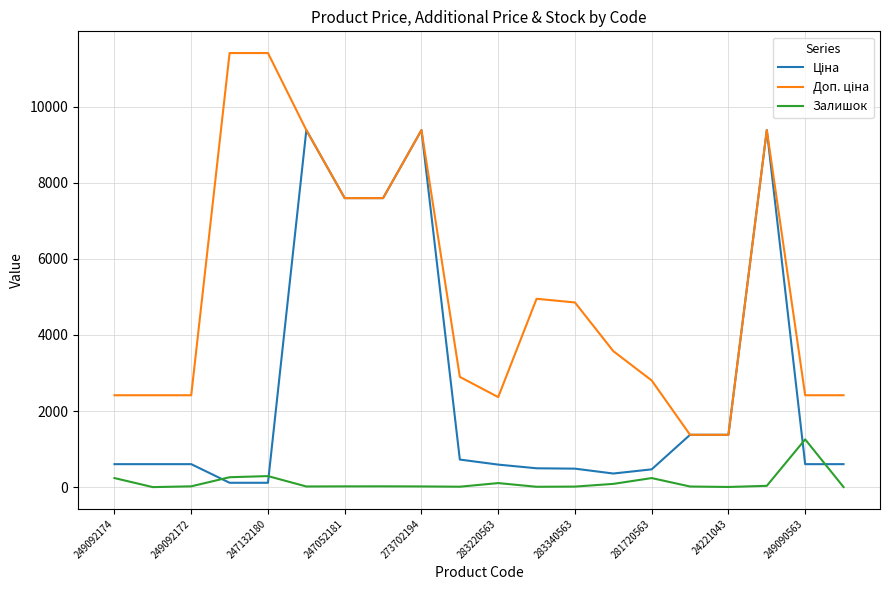

What is the difference between the second highest and minimum values in the Залишок series?

290.0